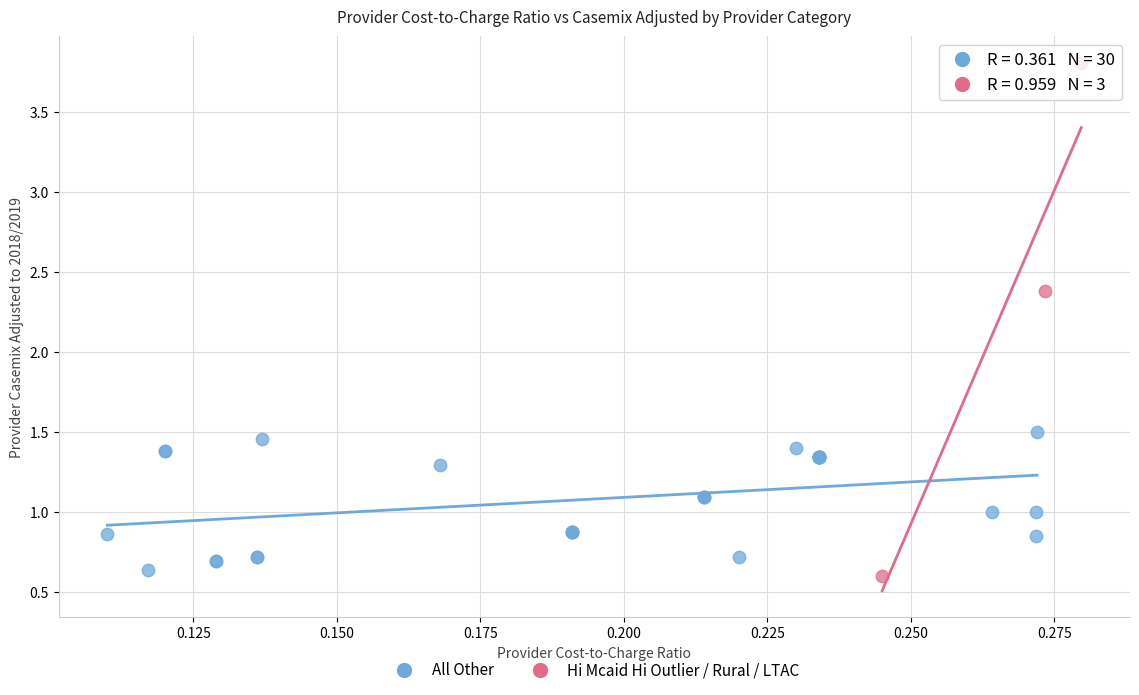

Which series has the largest Y range (max minus min)?

Hi Mcaid Hi Outlier / Rural / LTAC